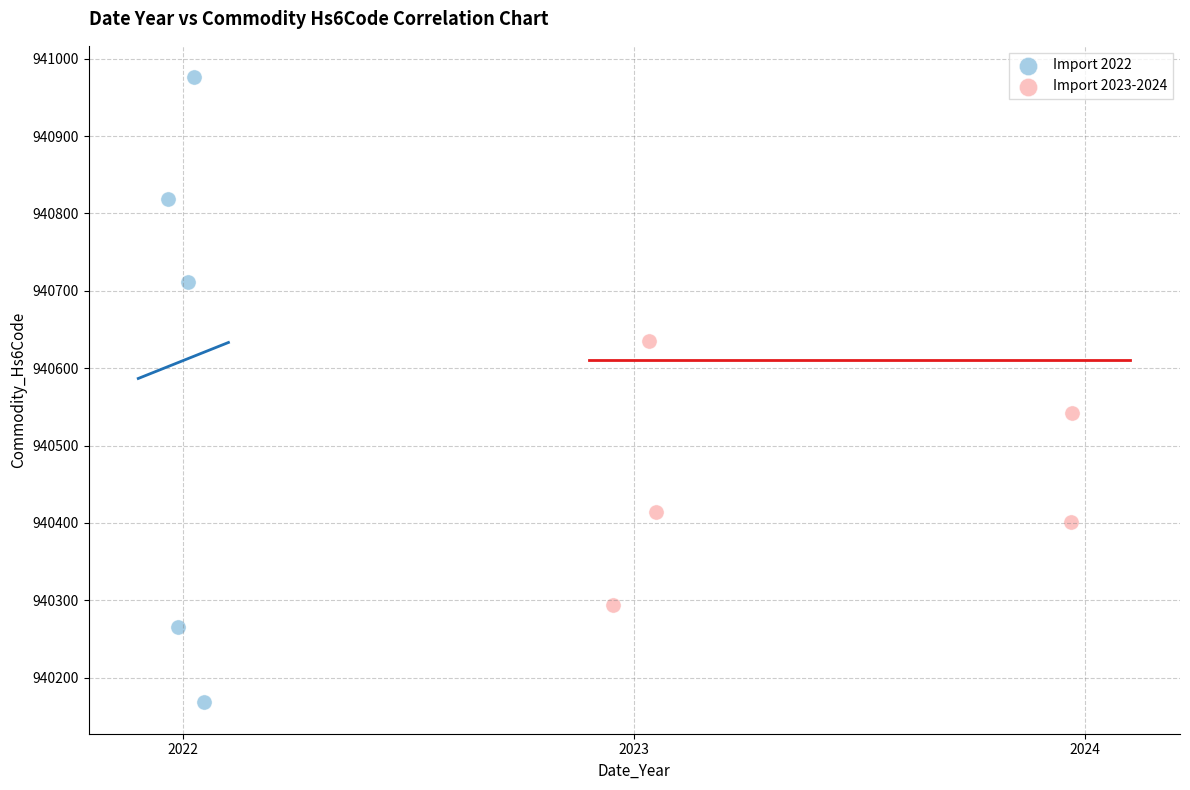

Which series contains the highest Y value?

Import 2022